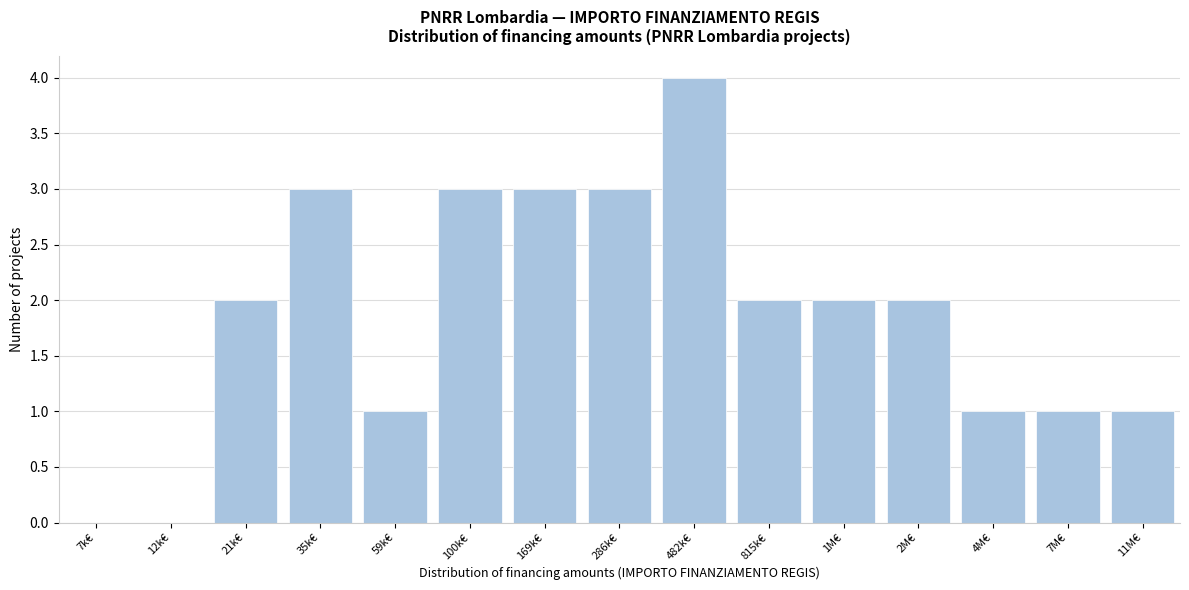

Reading left to right, extract all data points from this chart.

7k€=0	12k€=0	21k€=2	35k€=3	59k€=1	100k€=3	169k€=3	286k€=3	482k€=4	815k€=2	1M€=2	2M€=2	4M€=1	7M€=1	11M€=1